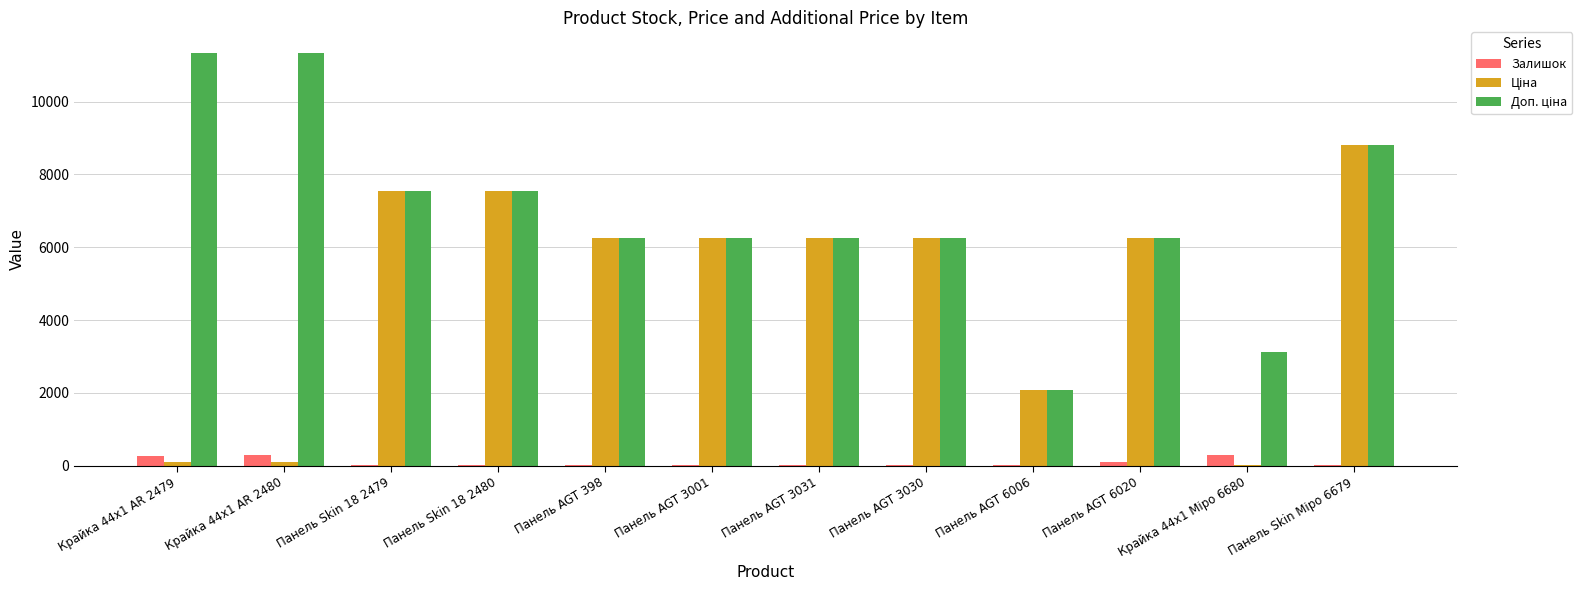

True or false: Залишок has a value of 16.0 at Панель AGT 3001.

True